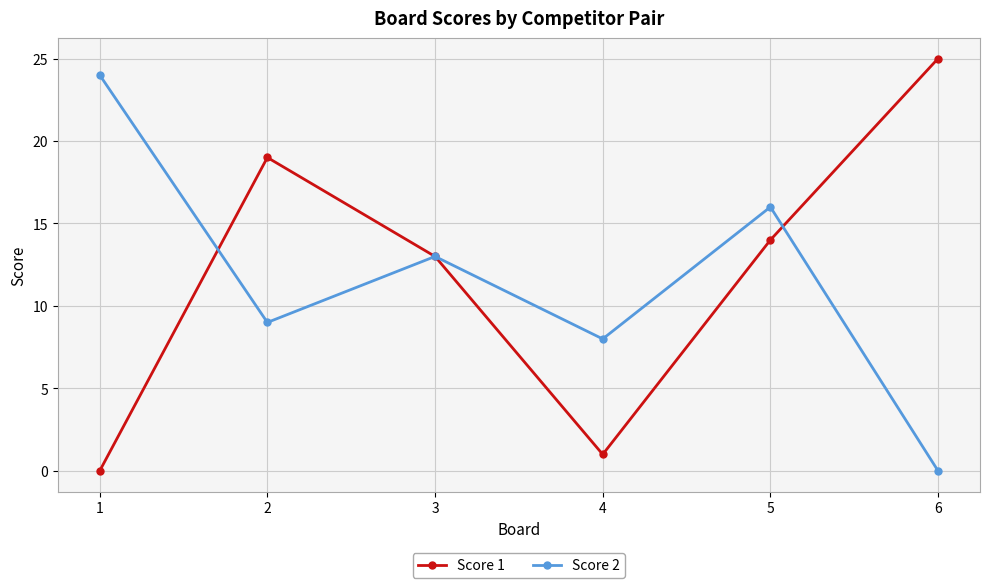

How many interior local valleys does the Score 1 series have?

1